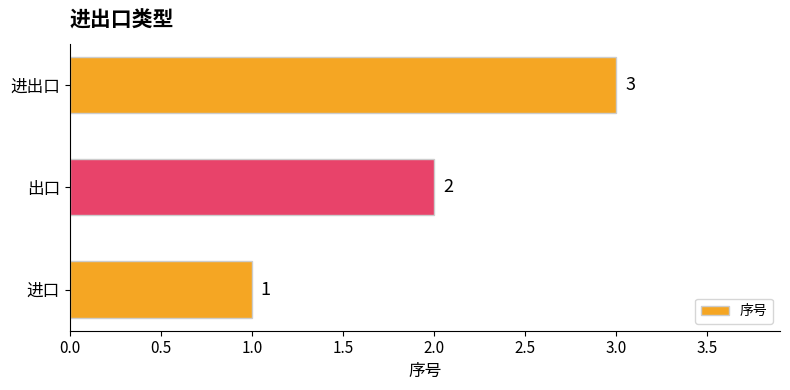

What is the change in value from 进口 to 进出口?

+2